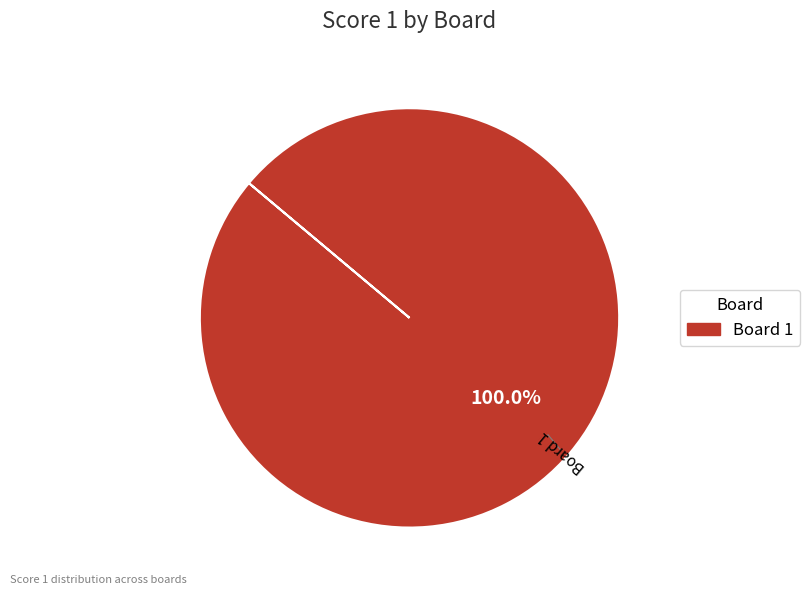

Is there a majority slice in this chart?

Yes